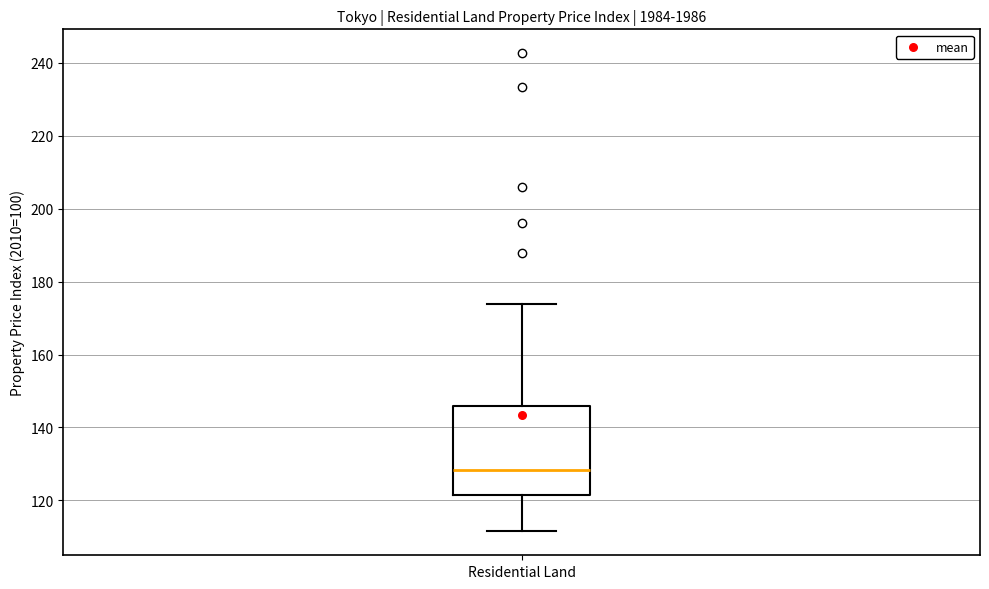

Where does the lower whisker of the box for Residential Land end on the y-axis? The values are not printed on the chart, so give them approximately, as read against the axis.

112